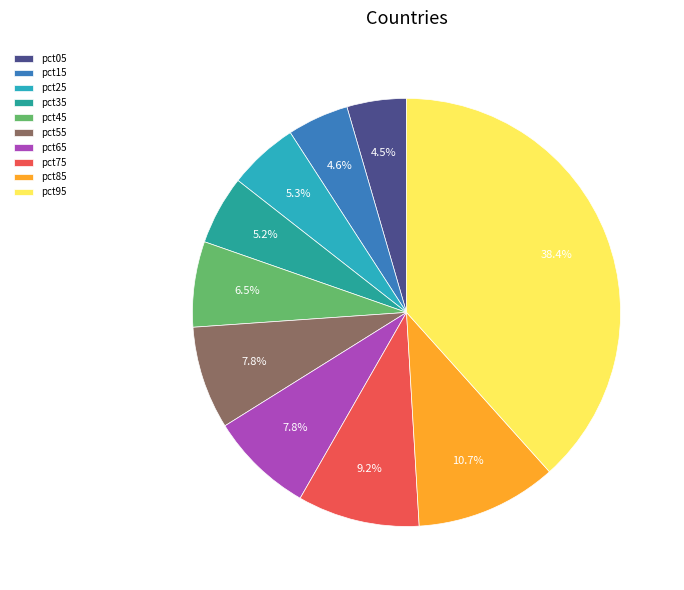

What is the largest slice in the pie chart?

pct95